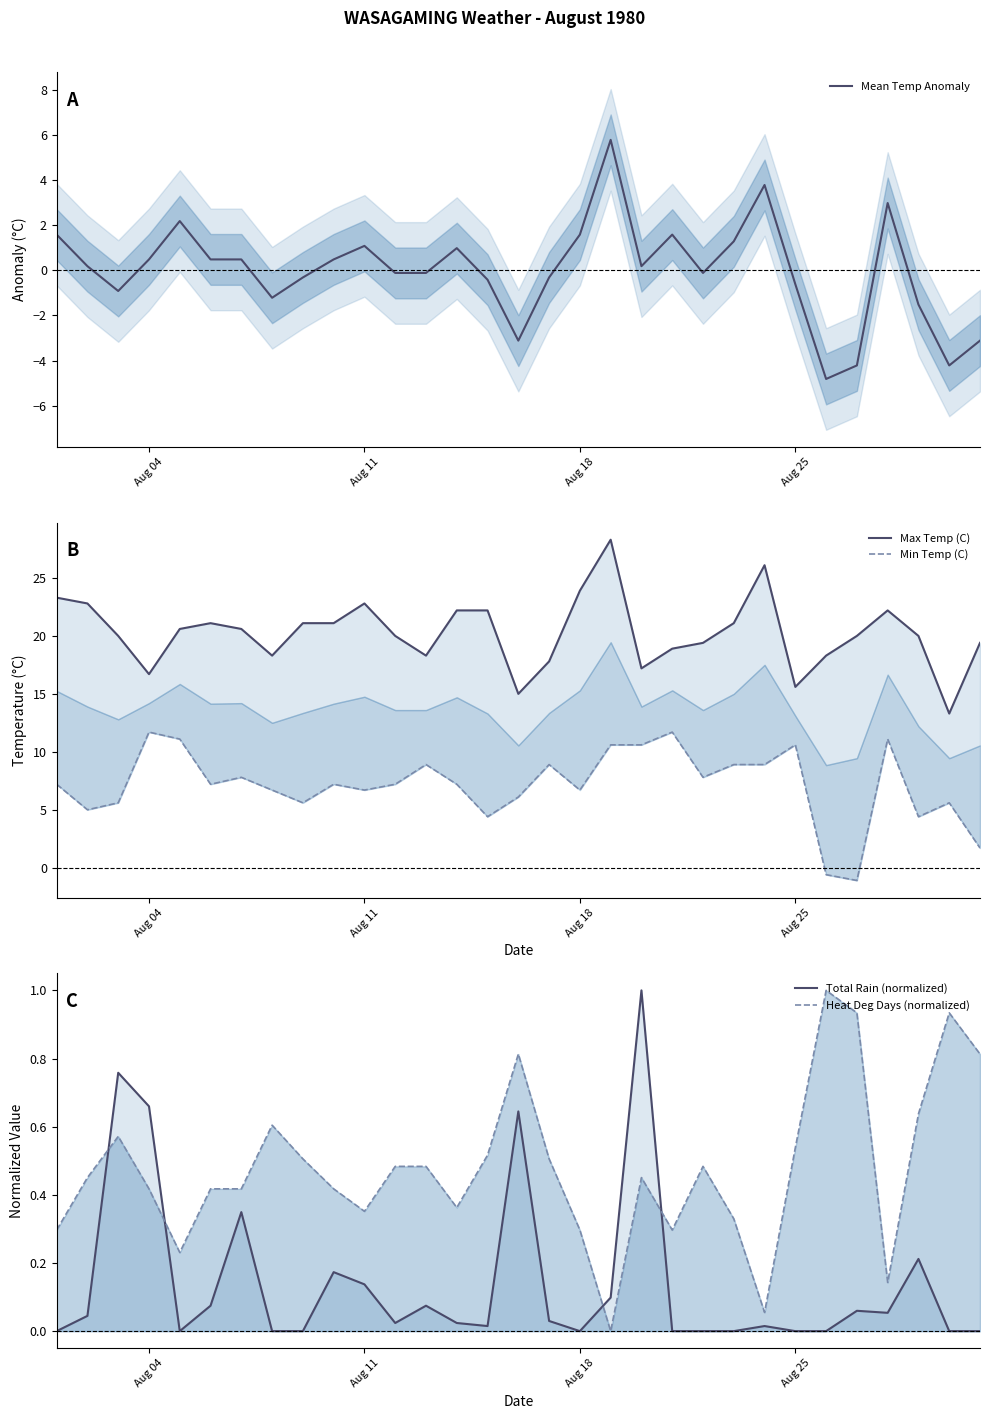

What is the maximum value for Mean Temp Anomaly?

5.8